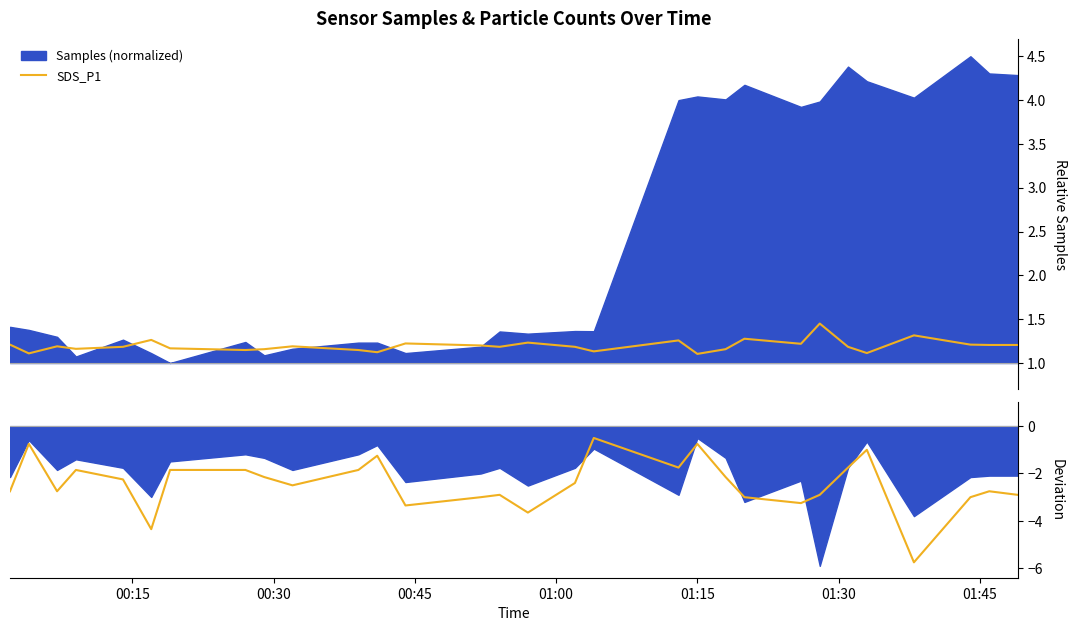

Does the chart display data point markers on the line(s)?

No